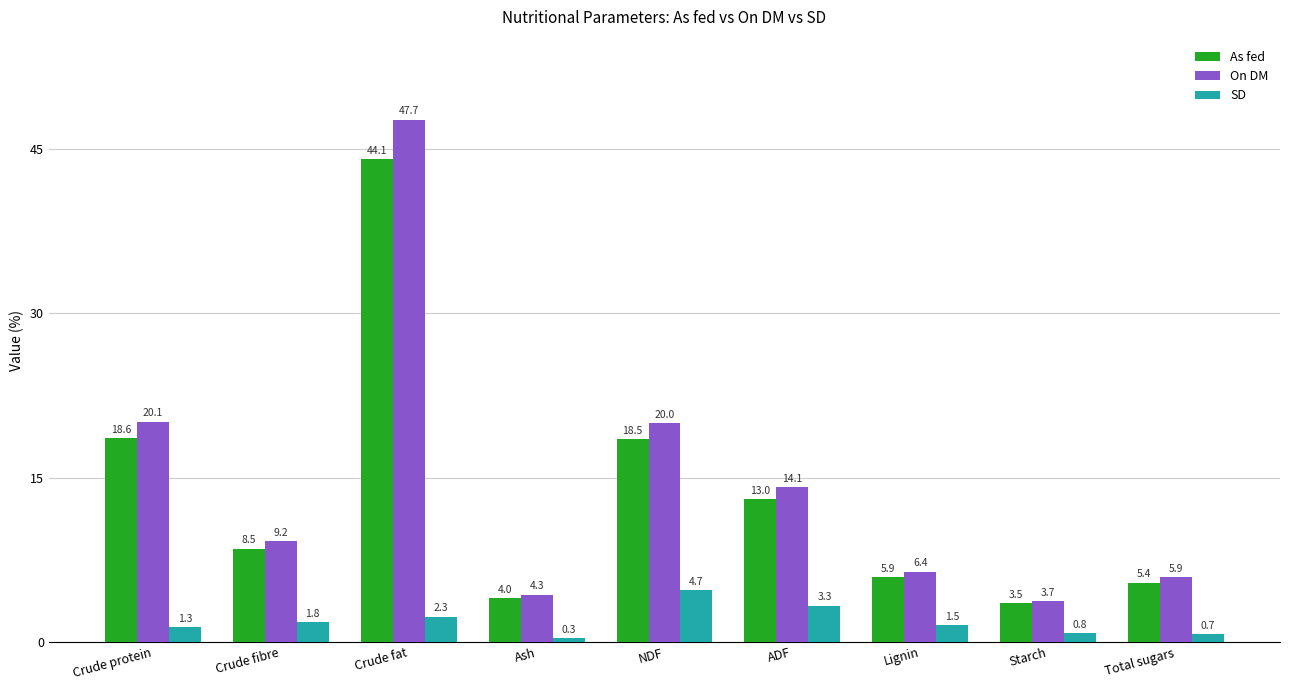

At Starch, list the series in order from smallest to largest.

SD, As fed, On DM